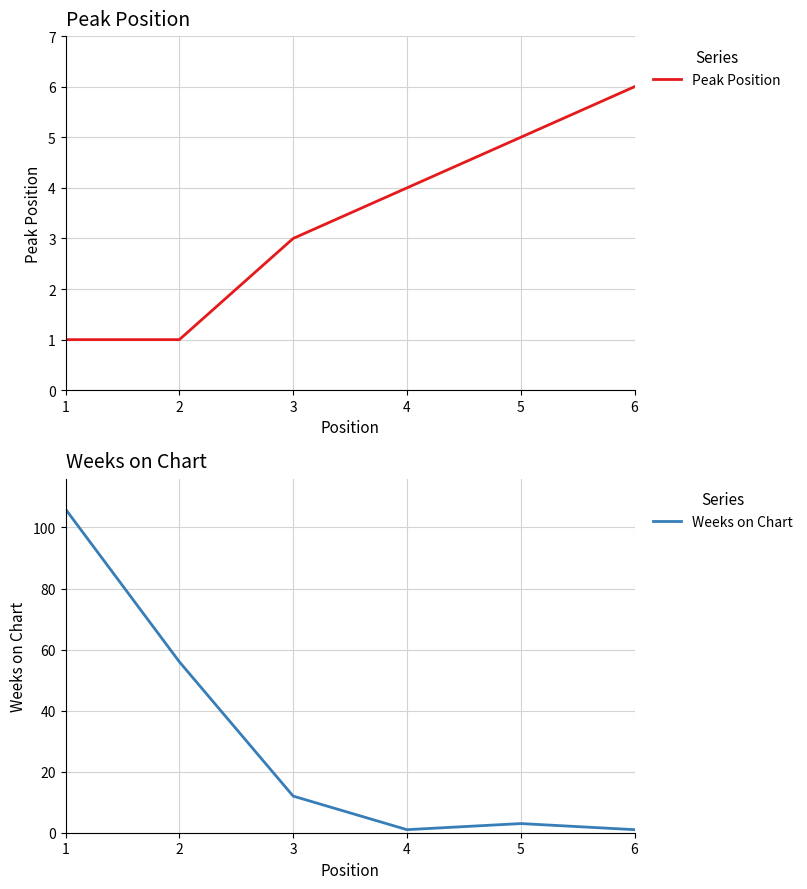

Is this an area chart (filled region under the line)?

No